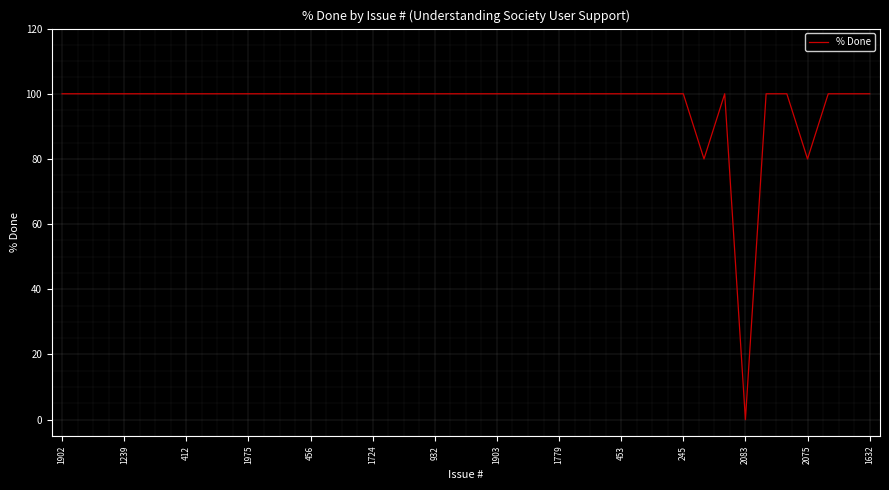

What is the difference between the maximum and minimum values?

100